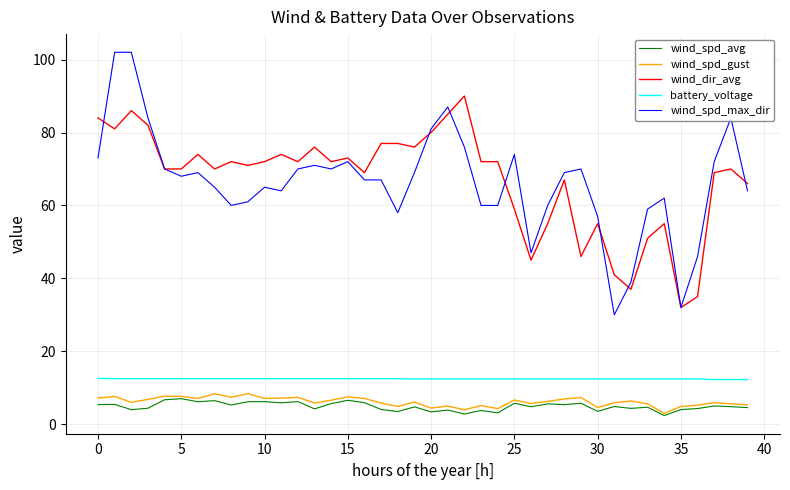

What is the lowest value of the wind_spd_gust series?

3.0